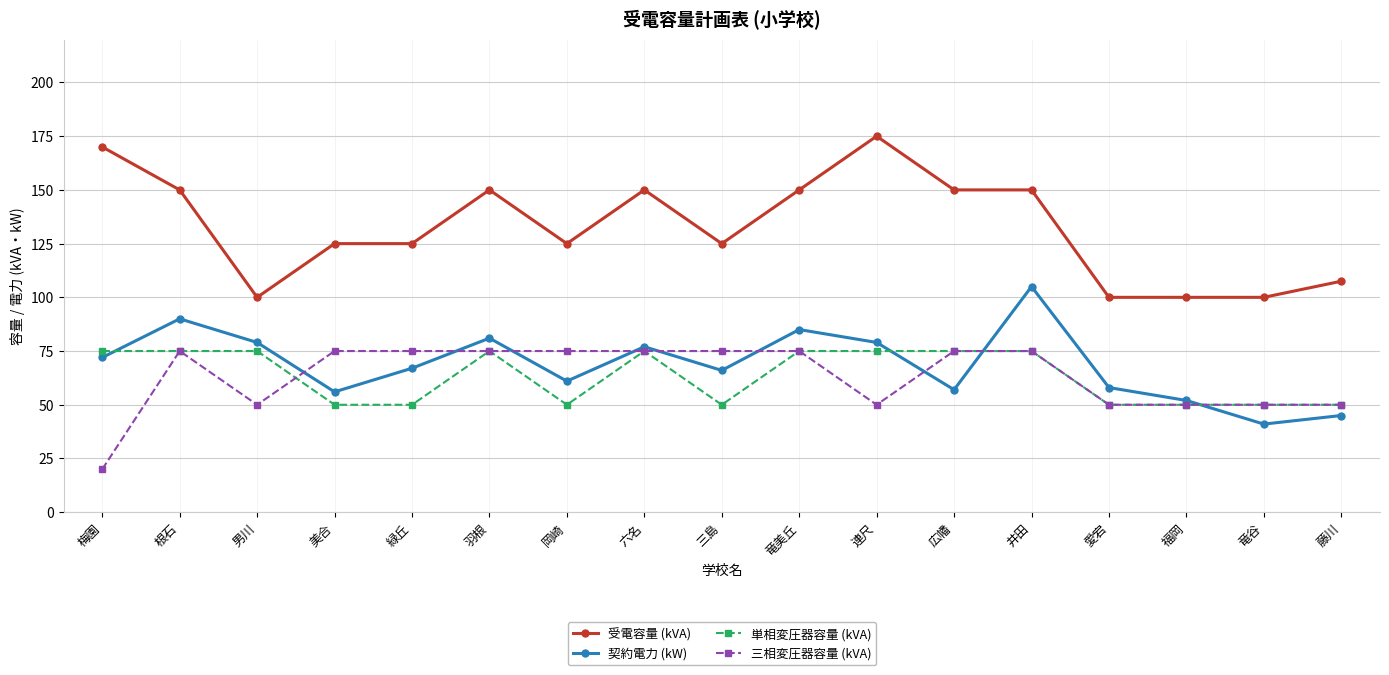

What is the total value across all series at 男川?

304.0